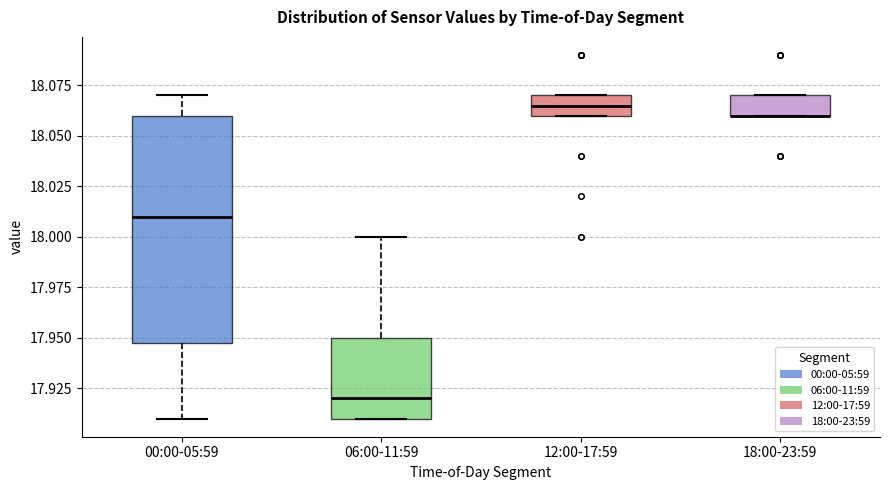

Comparing the boxes themselves (not the whiskers), which one is the tallest?

00:00-05:59